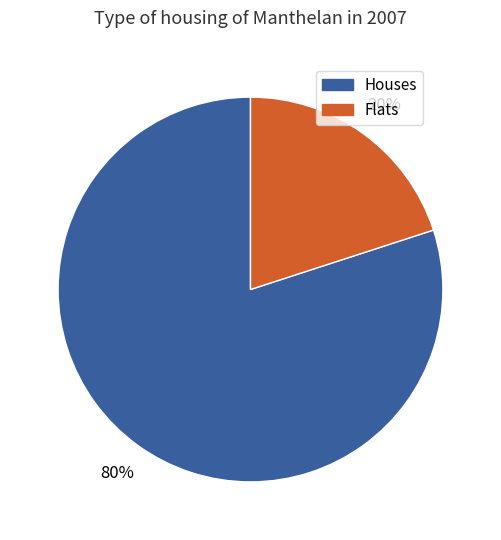

Is there any slice that represents more than half of the pie?

Yes